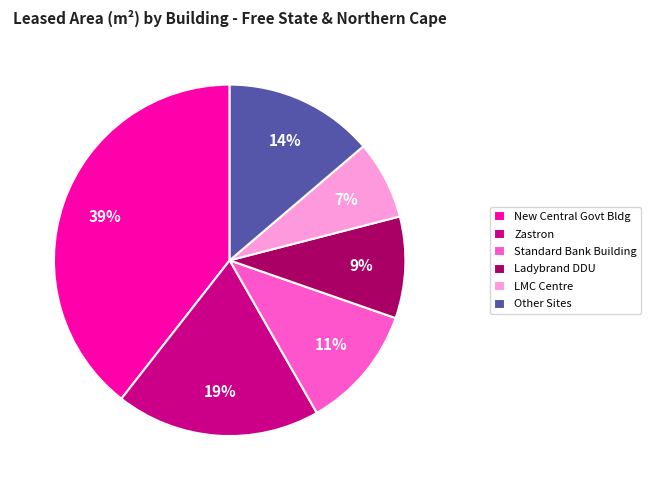

Do Other Sites and New Central Govt Bldg together represent more than half of the pie?

Yes